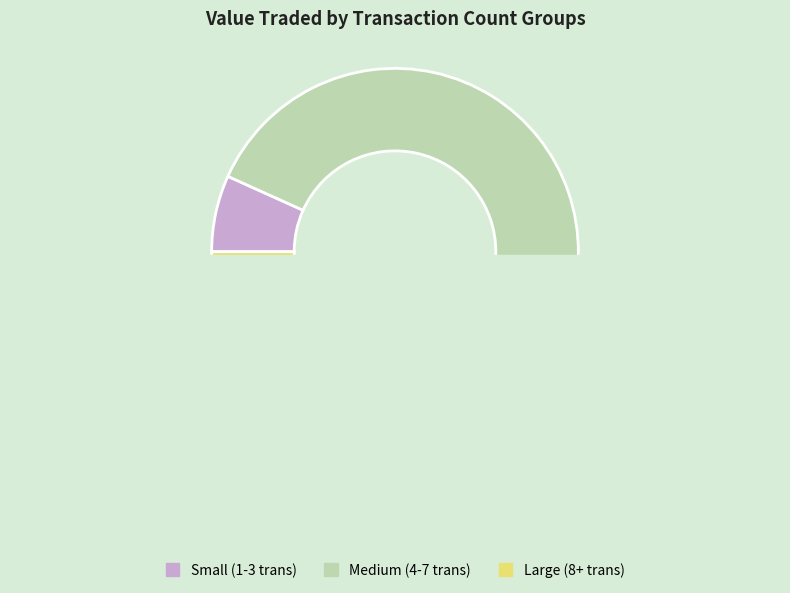

Is there any slice that represents more than half of the pie?

Yes